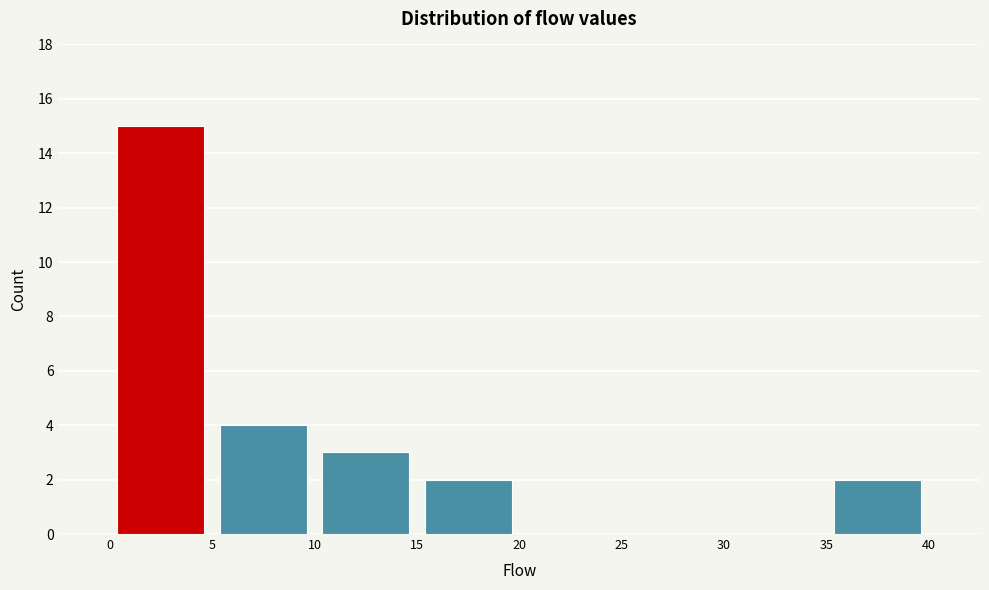

Reading left to right, list every bar in this chart as the range it spans on the x-axis followed by its height. The values are not printed on the chart, so give them approximately, as read against the axis.

0 to 5: 15
5 to 10: 4
10 to 15: 3
15 to 20: 2
20 to 25: 0
25 to 30: 0
30 to 35: 0
35 to 40: 2